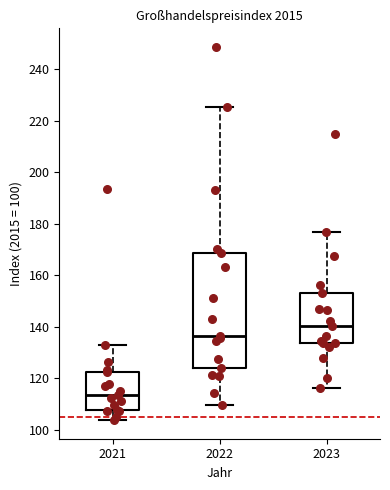

Which box is the tallest, from its lower edge to its upper edge?

2022